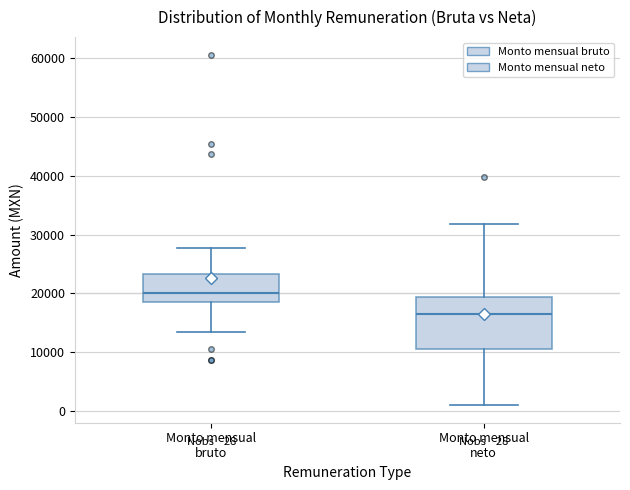

Which box's median line is the lowest?

Monto mensual neto